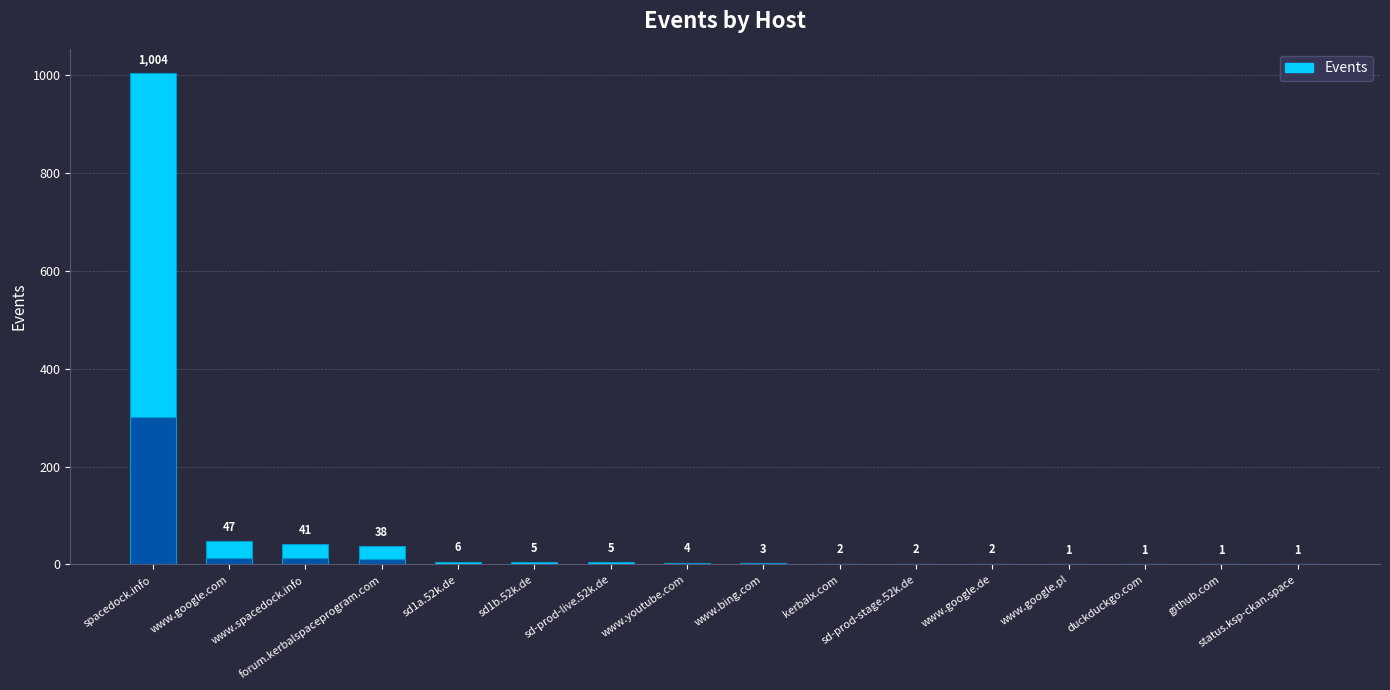

The chart shows a value of 6 at sd1a.52k.de. True or false?

True